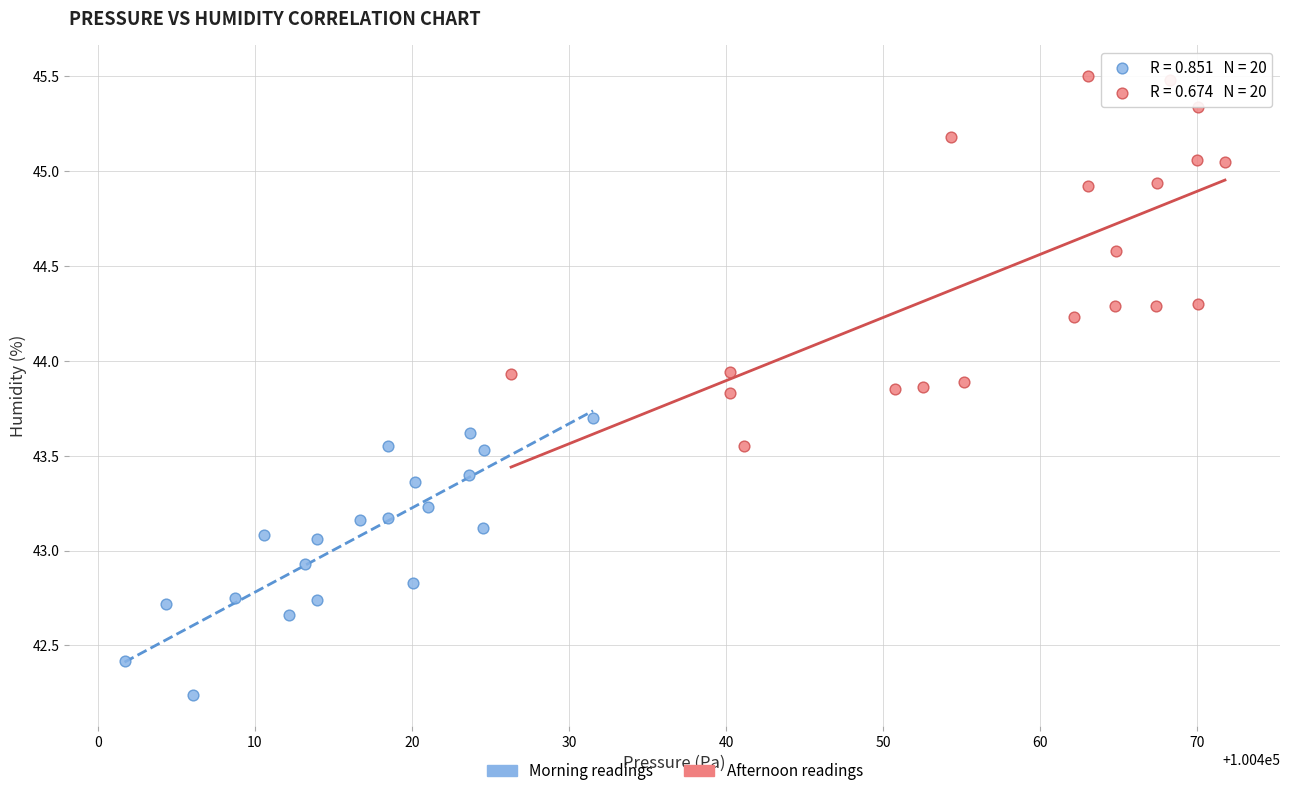

Which series reaches the minimum Y coordinate?

Morning readings